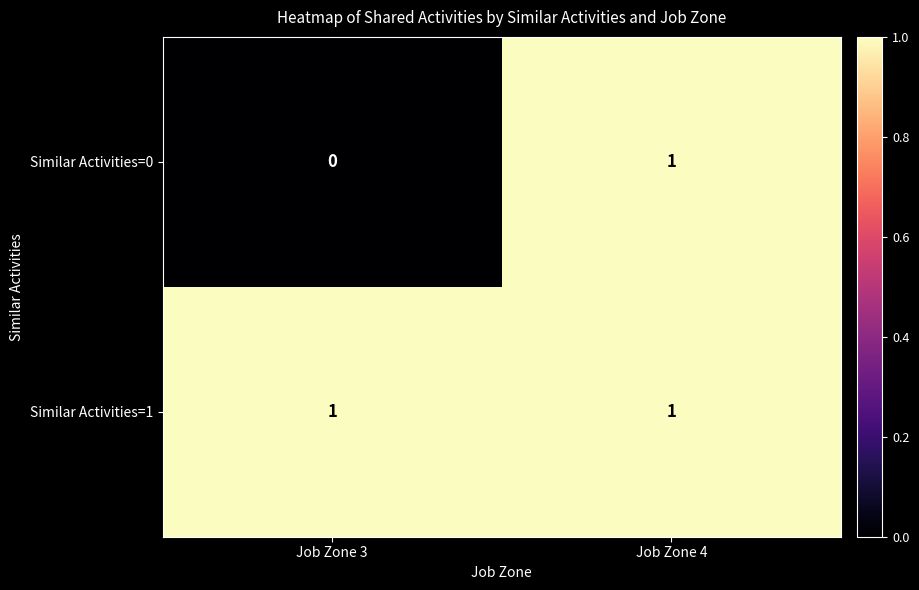

What is the greatest value displayed?

1